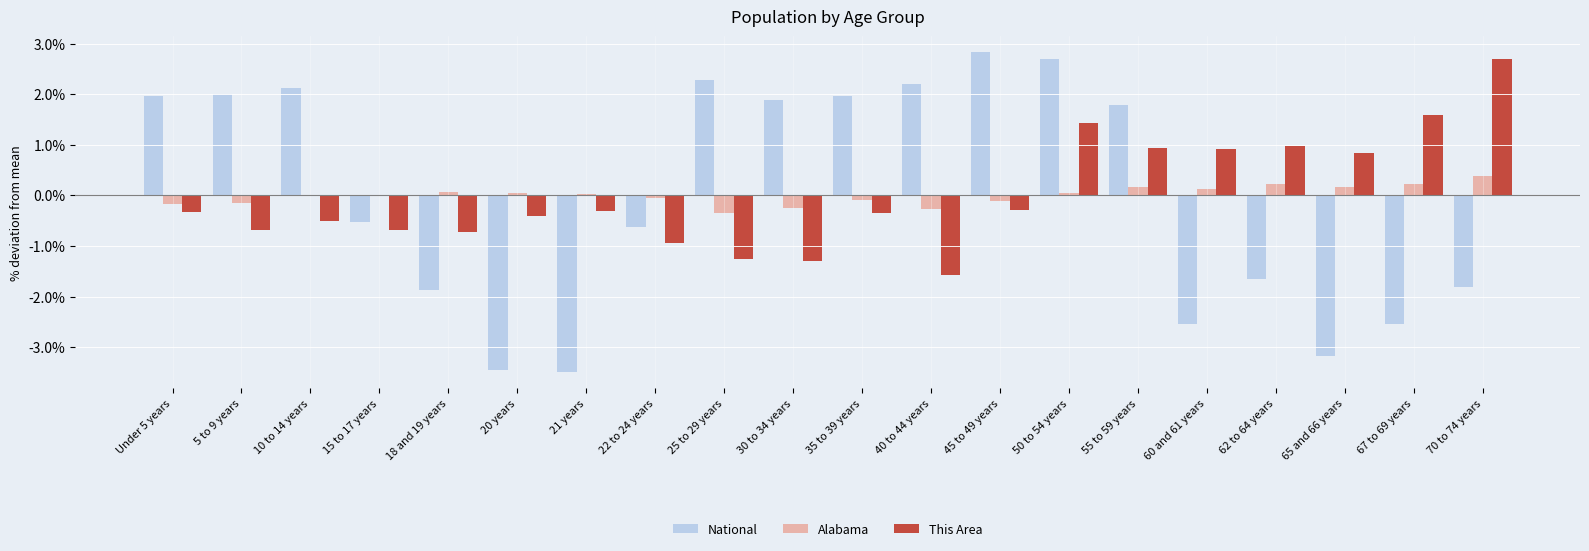

Between 35 to 39 years and 62 to 64 years, which series saw the biggest shift?

National